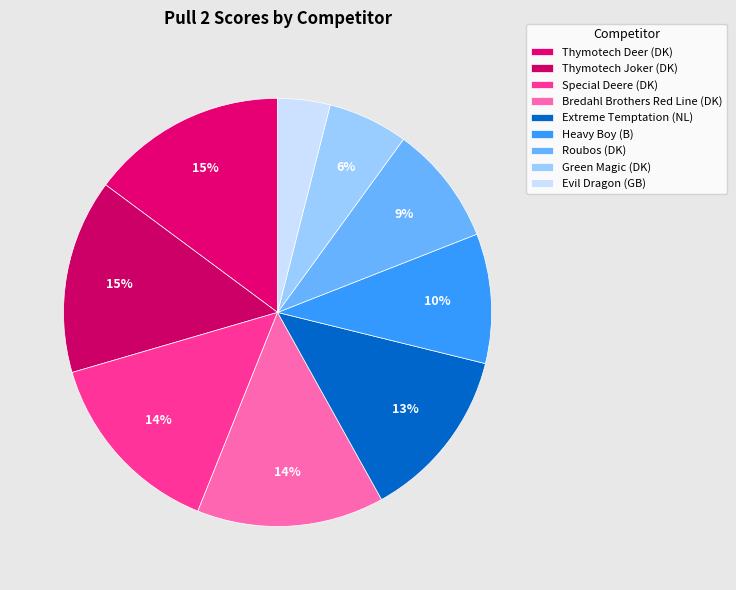

How many slices are in this pie chart?

9